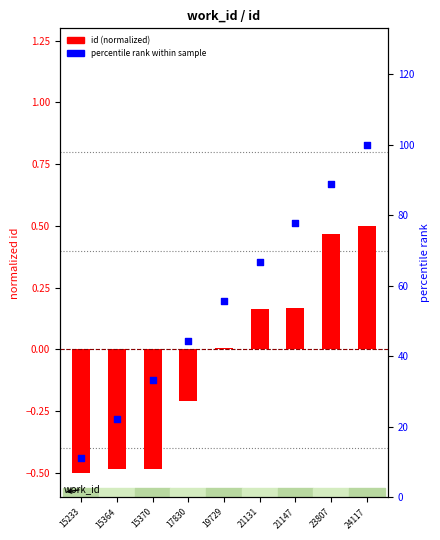

What is the total value across all series at 23807?

89.4